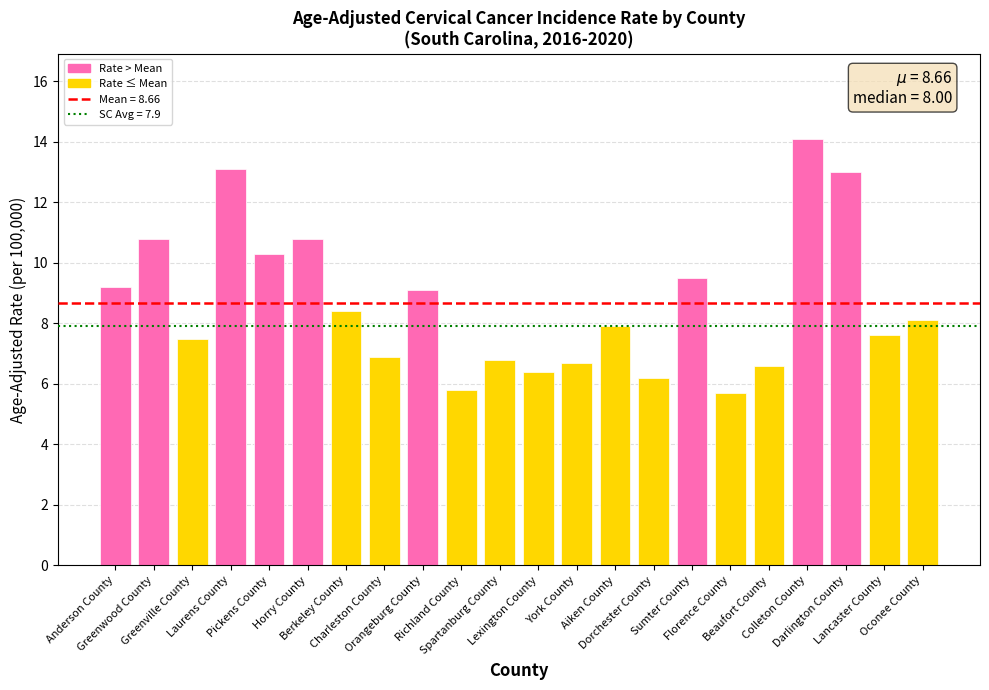

Where does the data first go above 8?

Anderson County